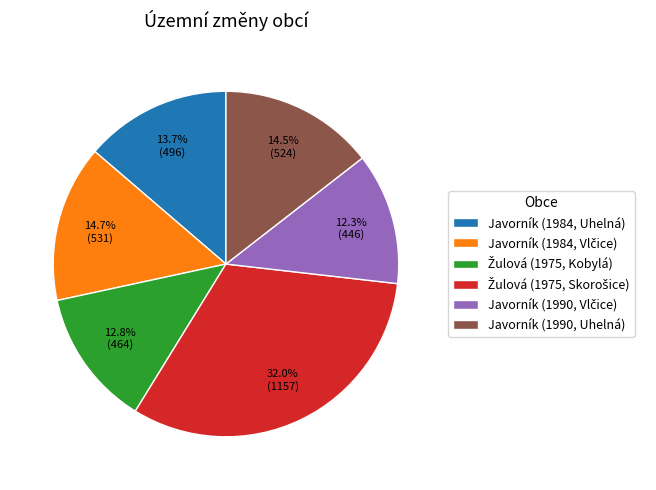

Is there any slice that represents more than half of the pie?

No